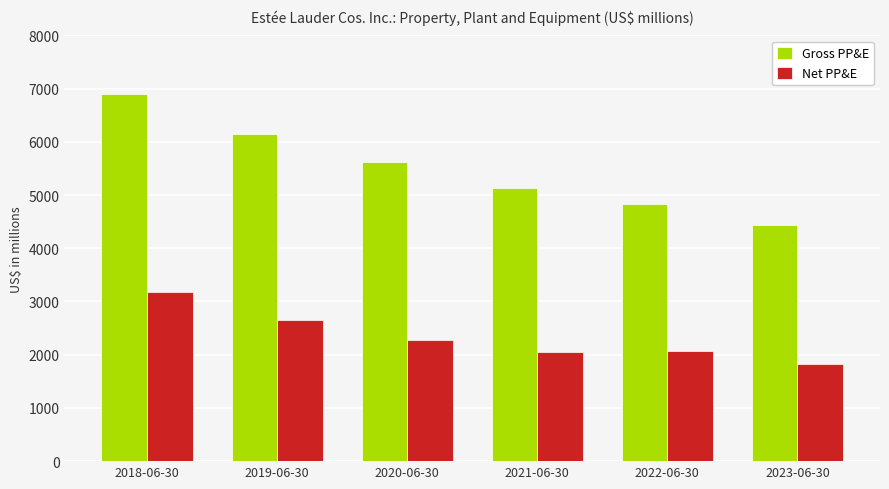

Which category has the highest value in the Gross PP&E series?

2018-06-30